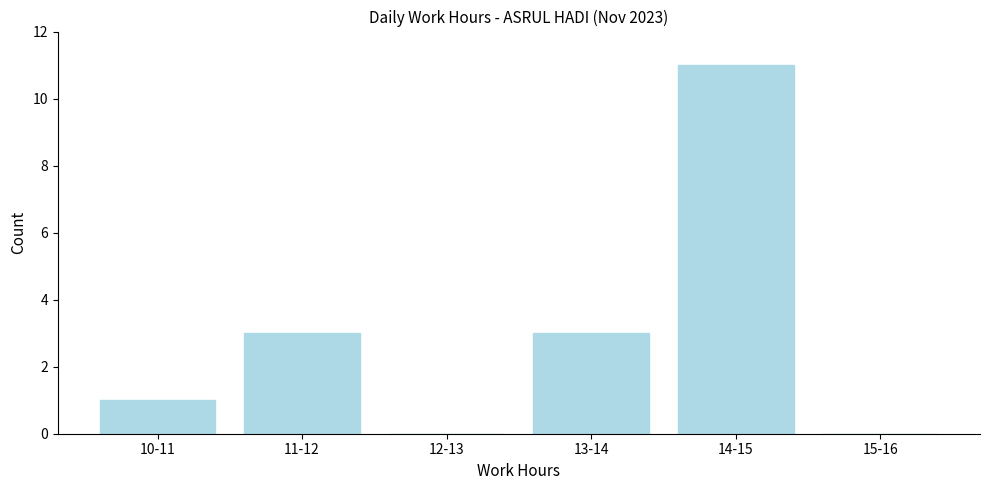

Reading left to right, transcribe all the data shown in this chart.

10-11=1	11-12=3	12-13=0	13-14=3	14-15=11	15-16=0